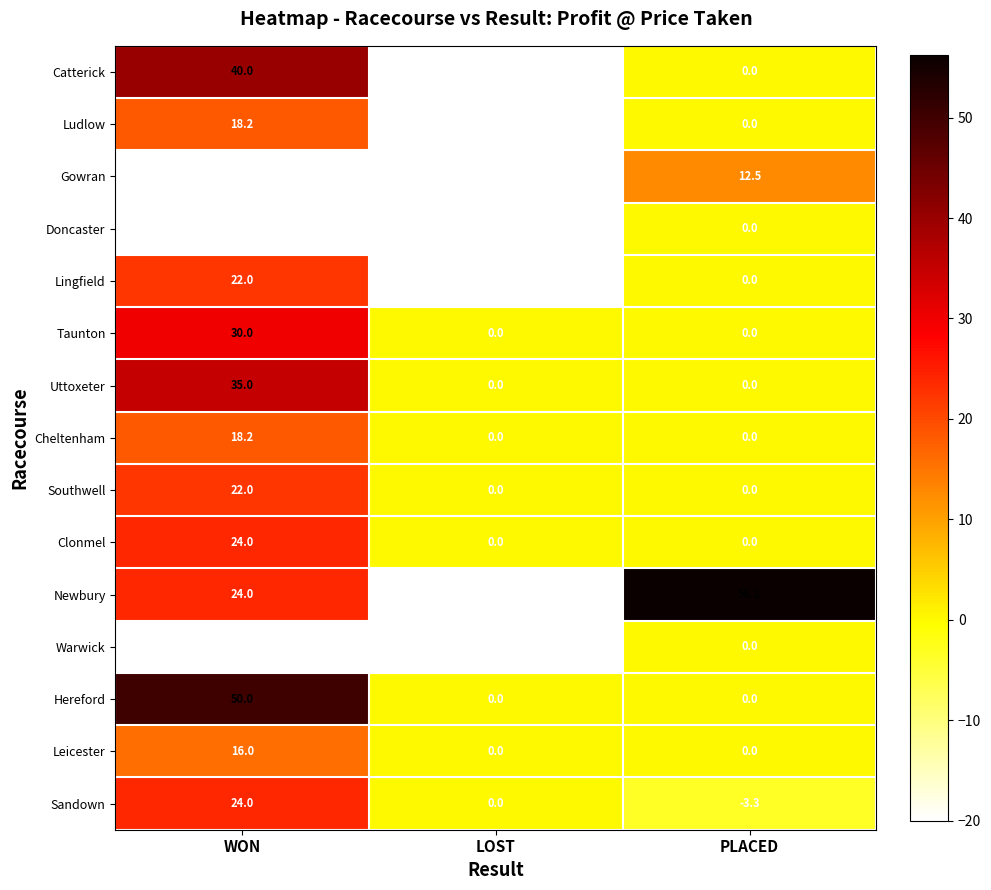

Which series has the largest total across all categories?

Newbury